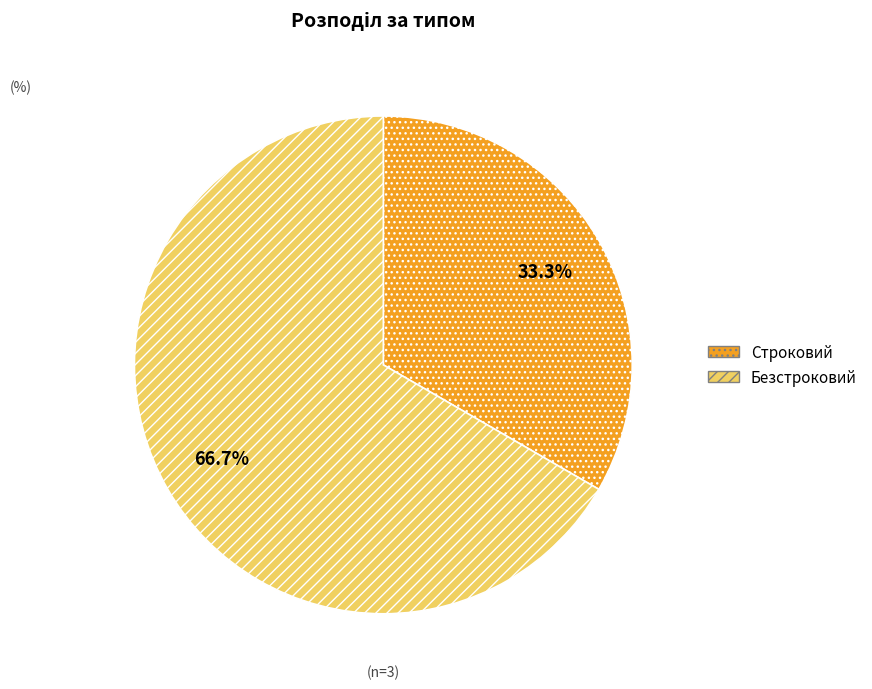

To the nearest percent, what is the difference between the Строковий and Безстроковий slice percentages?

33%